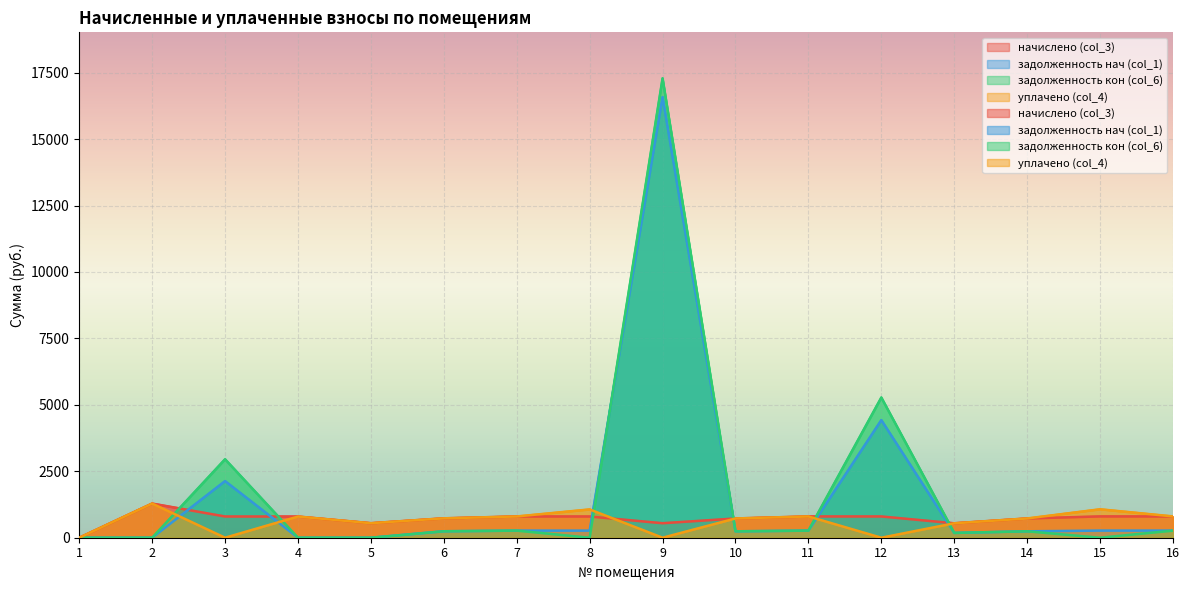

What is the highest value of the задолженность нач (col_1) series?

16580.5